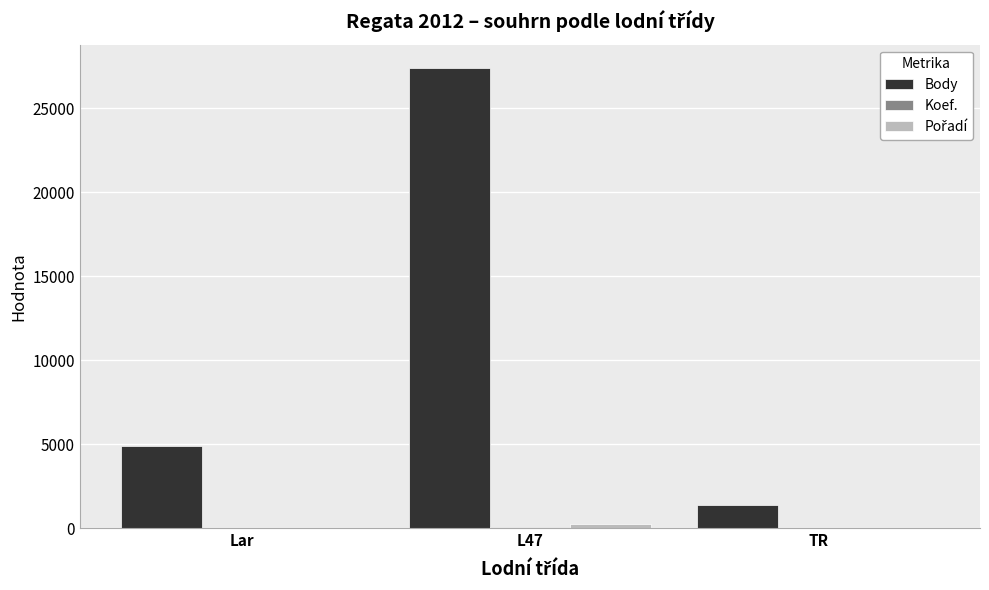

Between Lar and TR, which series saw the biggest shift?

Body